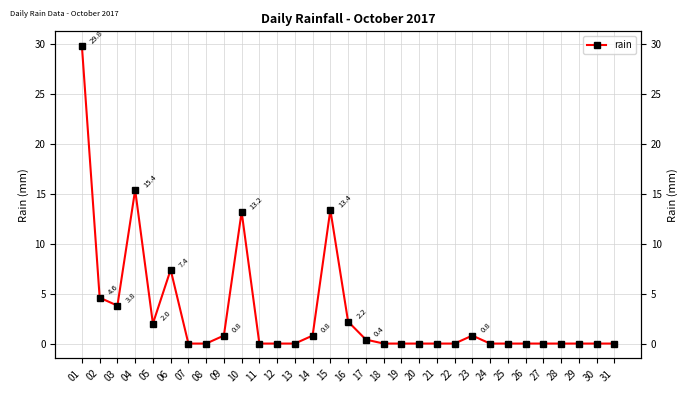

Approximately how many times larger is the value at 10 compared to 04?

0.9